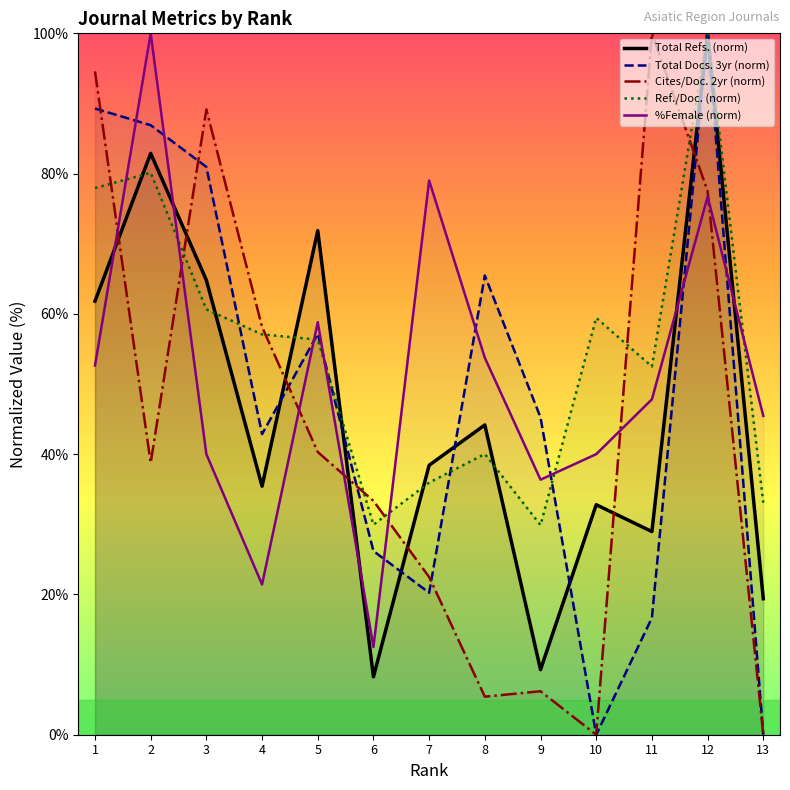

Reading right to left, what are all the values shown in this chart?

Total Refs. (norm): 13=19.4	12=100.0	11=29.0	10=32.8	9=9.3	8=44.2	7=38.4	6=8.3	5=71.9	4=35.4	3=64.8	2=82.9	1=61.8
Total Docs. 3yr (norm): 13=0.0	12=100.0	11=16.7	10=0.0	9=45.2	8=65.5	7=20.2	6=26.2	5=57.1	4=42.9	3=81.0	2=86.9	1=89.3
Cites/Doc. 2yr (norm): 13=0.0	12=77.5	11=100.0	10=0.0	9=6.2	8=5.4	7=22.5	6=33.3	5=40.3	4=58.1	3=89.1	2=38.8	1=94.6
Ref./Doc. (norm): 13=33.1	12=100.0	11=52.5	10=59.4	9=29.9	8=40.0	7=35.9	6=29.9	5=56.3	4=57.1	3=60.6	2=80.1	1=77.9
%Female (norm): 13=45.5	12=76.7	11=47.8	10=40.0	9=36.4	8=53.7	7=79.0	6=12.5	5=58.8	4=21.4	3=40.0	2=100.0	1=52.6